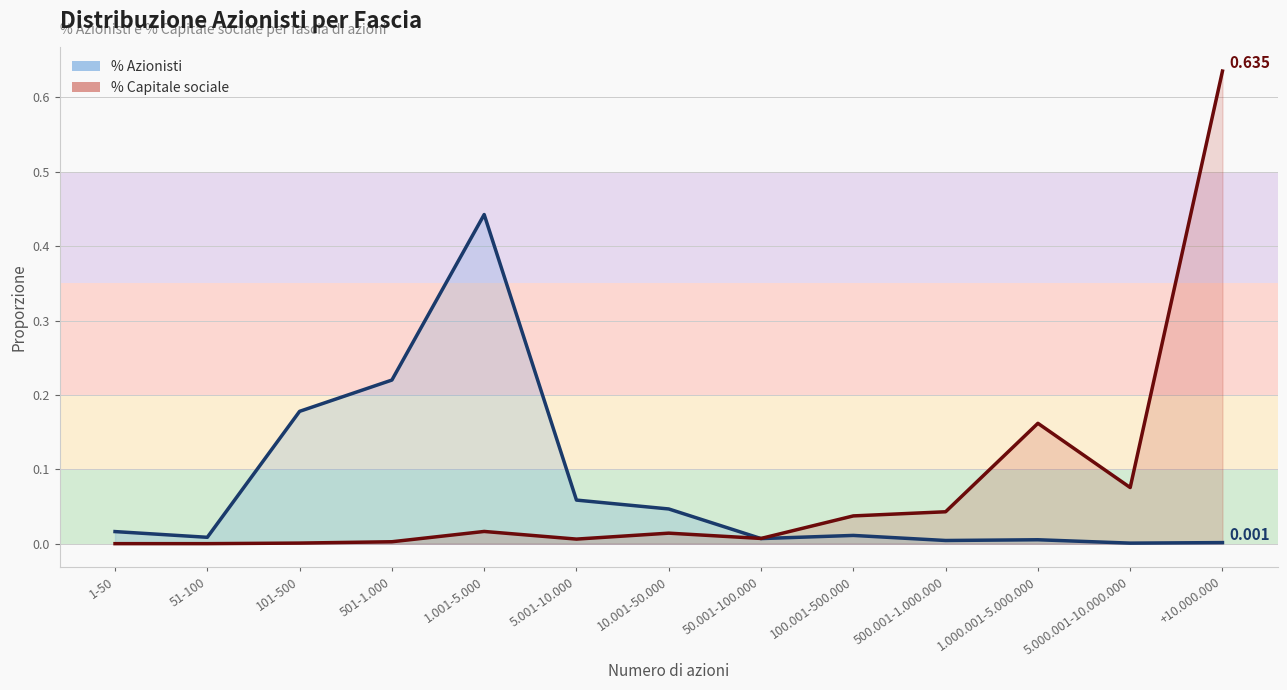

The value of % Capitale sociale at 500.001-1.000.000 is 0.0. True or false?

True